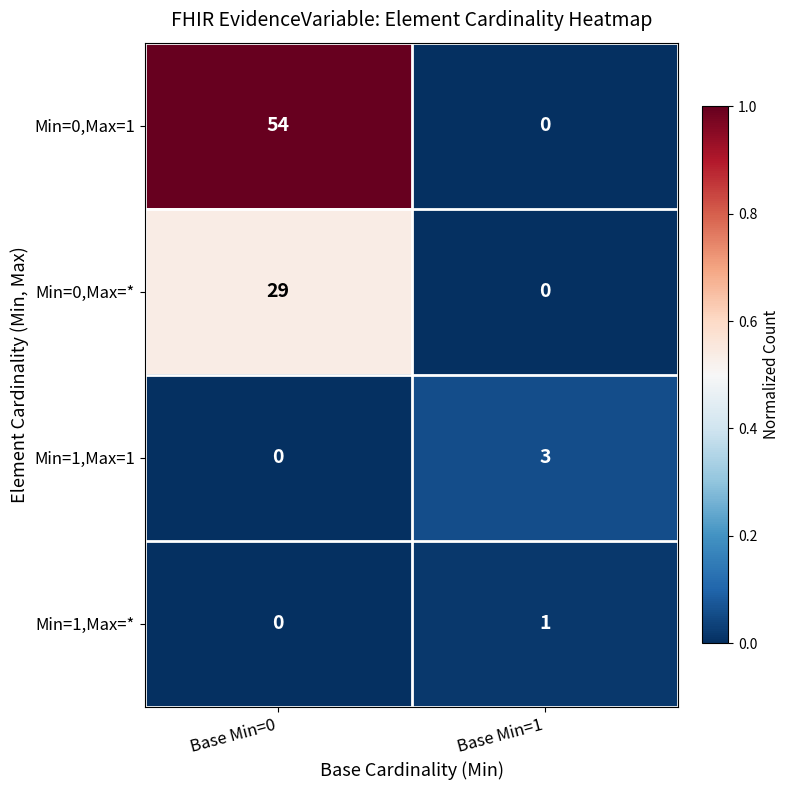

Where is Min=1,Max=* nearest to the value 0?

Base Min=0